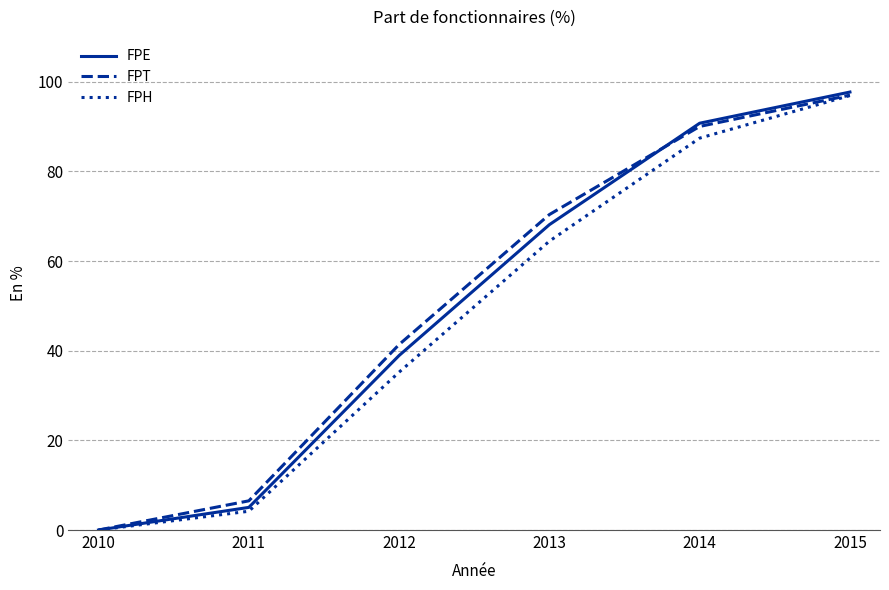

The FPH series shows 96.9 at 2015. True or false?

True